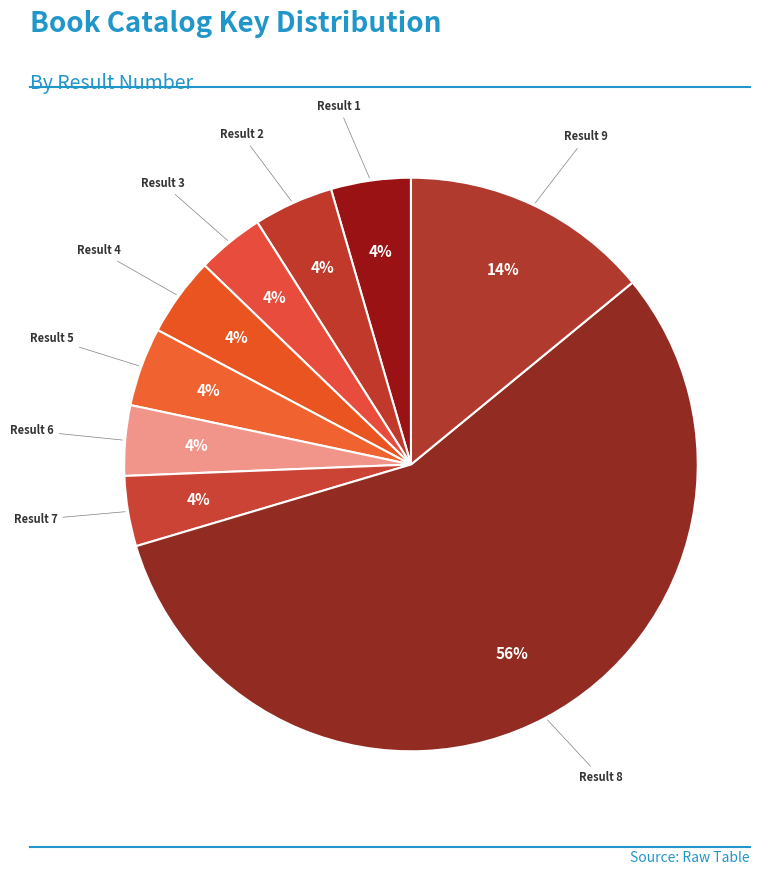

How many segments does this pie chart have?

9